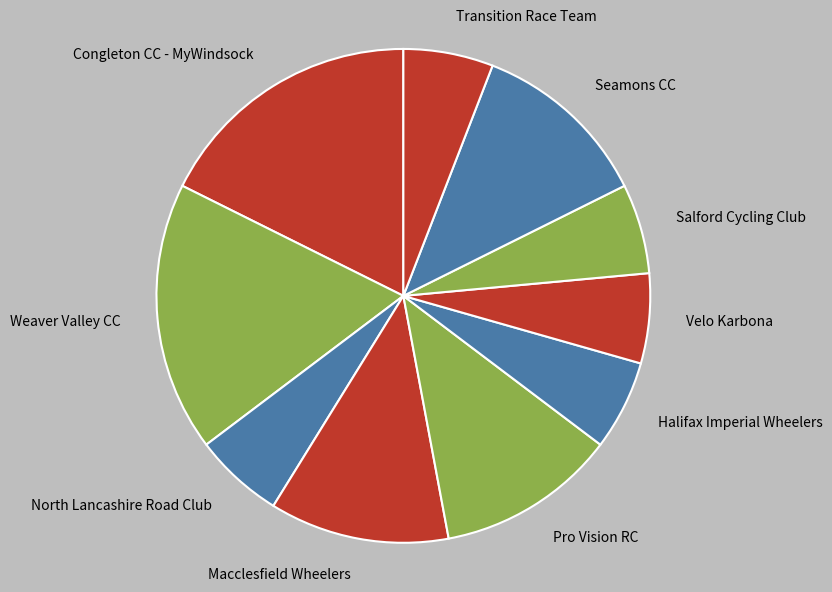

Is it true that Macclesfield Wheelers is 12% of the pie?

True